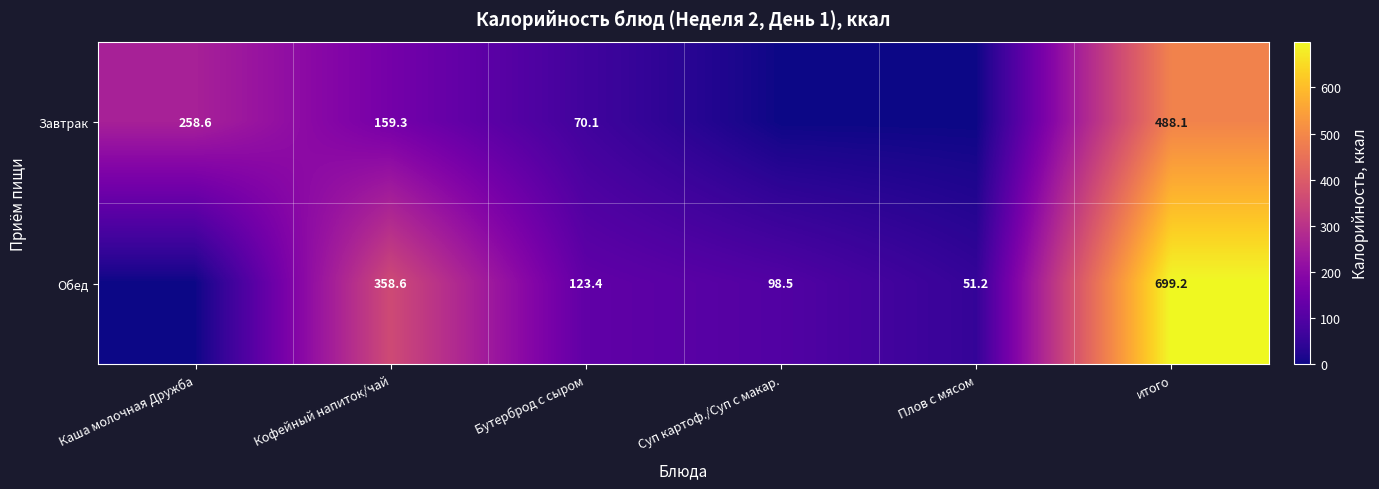

The Завтрак series shows 488.1 at итого. True or false?

True